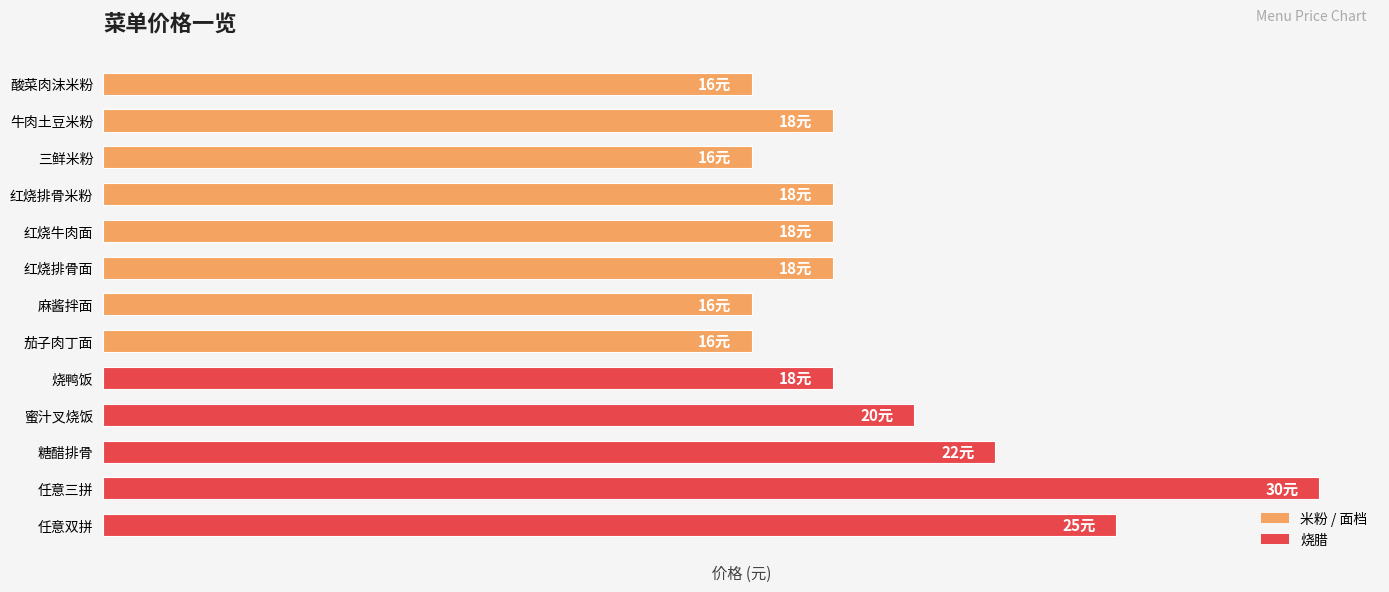

What is the difference between the maximum and minimum values?

14